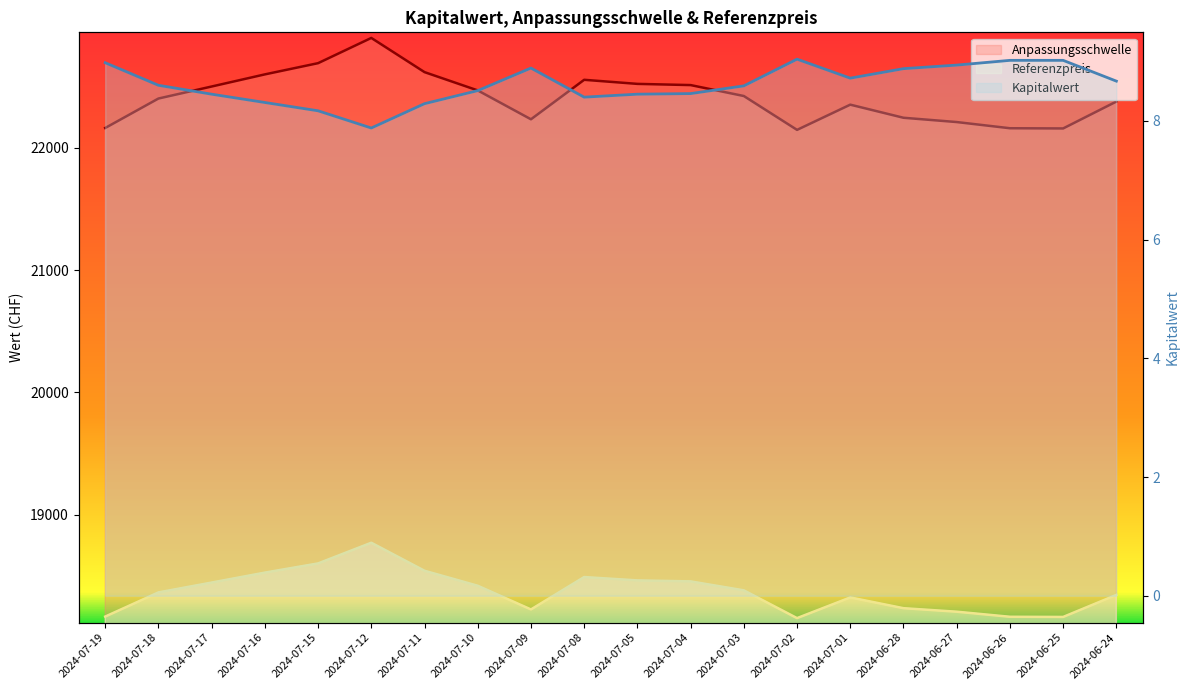

At which category is the sum across all series the highest?

2024-07-12